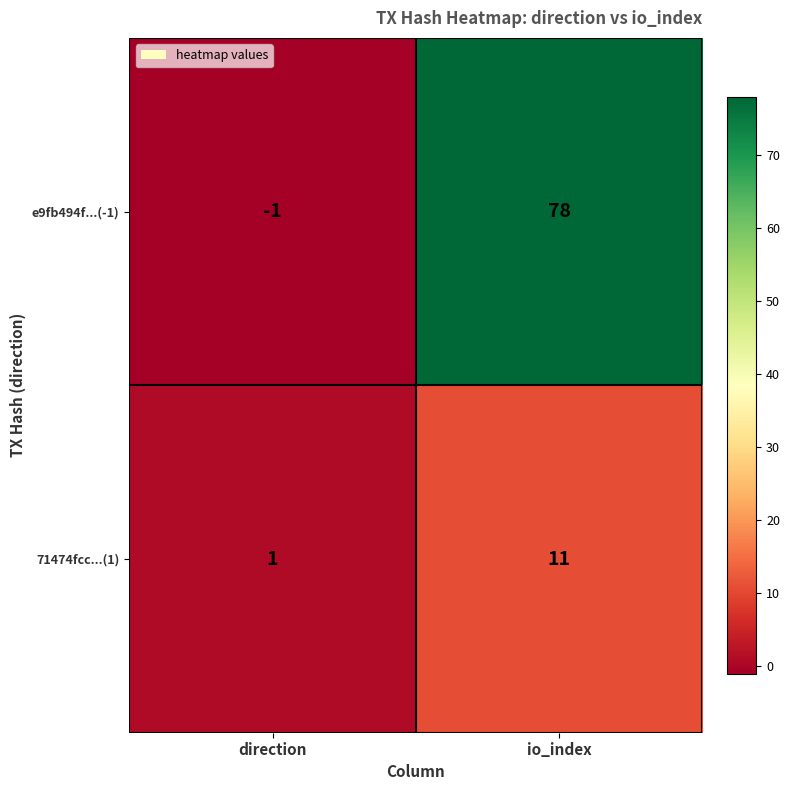

Reading left to right, transcribe all the data shown in this chart.

e9fb494f...(-1): -1	78
71474fcc...(1): 1	11